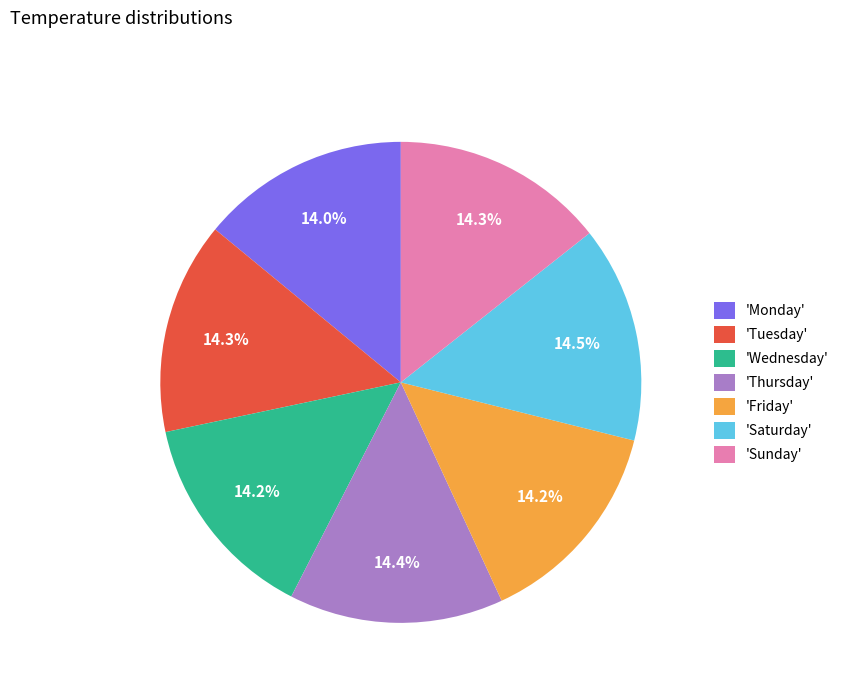

What percentage is NOT represented by 'Thursday'?

85.6%